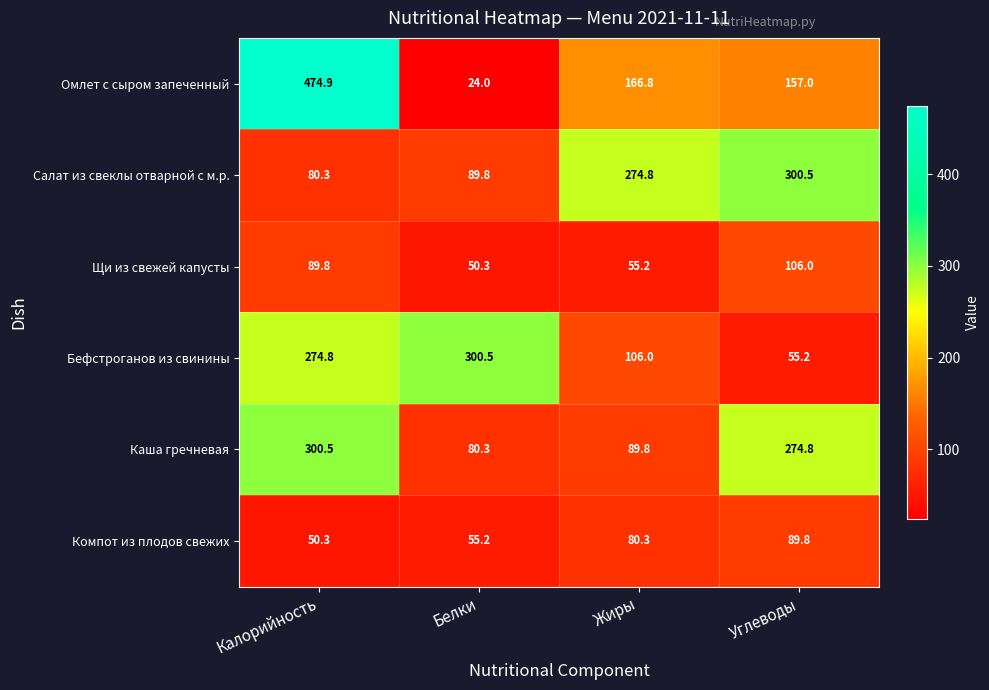

What is the difference between the Салат из свеклы отварной с м.р. values at Углеводы and Калорийность?

220.2